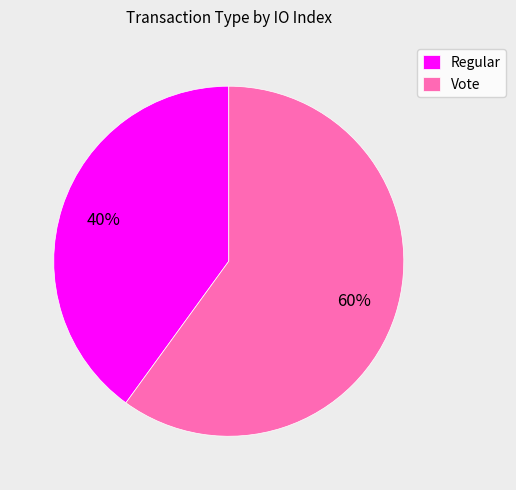

Is it true that Vote is 73% of the pie?

False